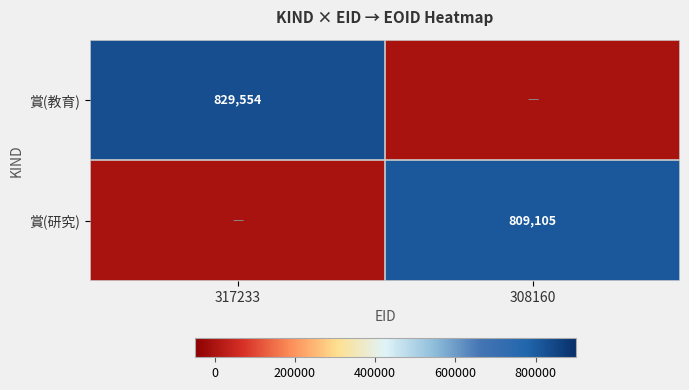

Is the value of 賞(教育) at 317233 greater than the value of 賞(研究) at 308160?

Yes